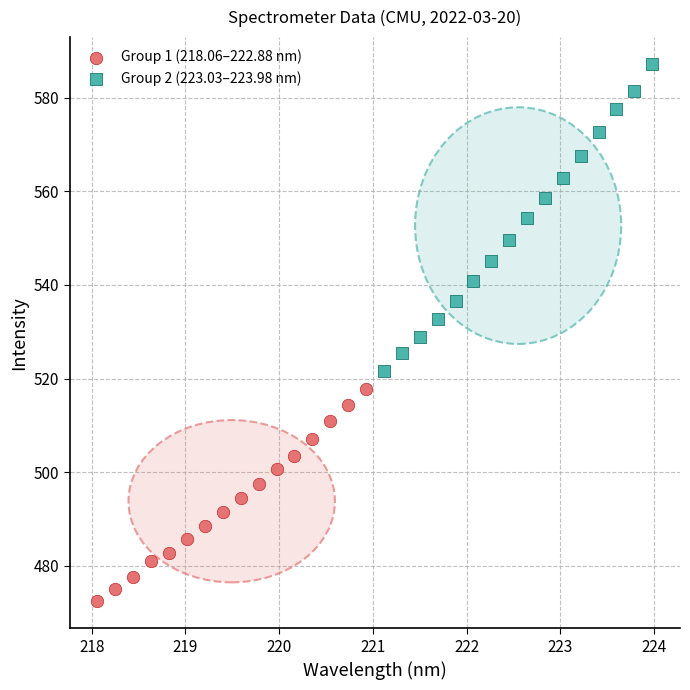

Which series has the widest spread of Y values?

Group 2 (223.03–223.98 nm)